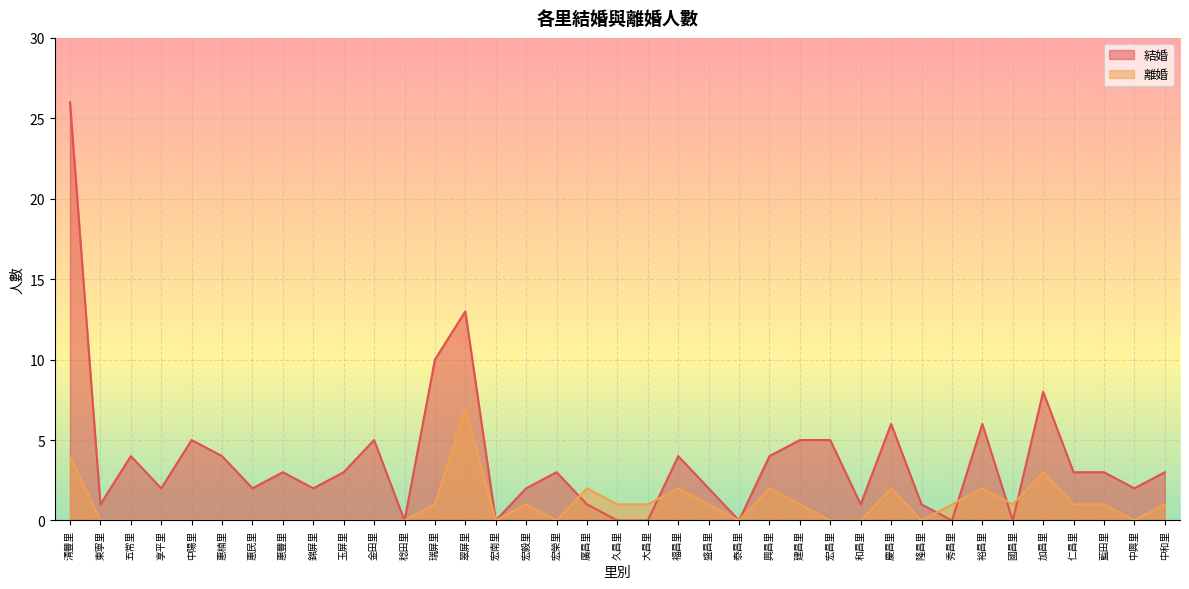

How many interior local valleys does the 離婚 series have?

6